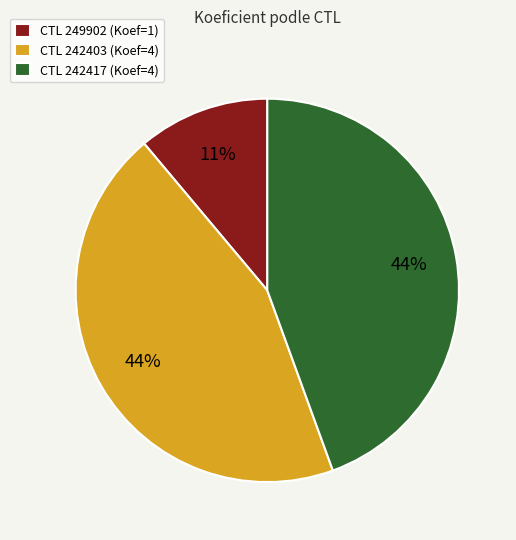

Does any single category account for the majority?

No